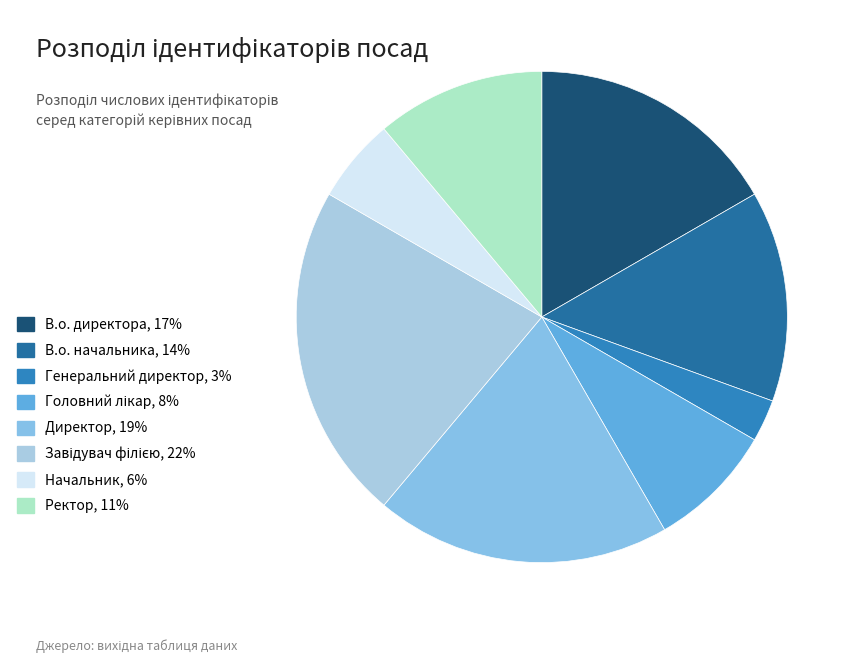

What percentage is the В.о. директора slice, to the nearest percent?

17%